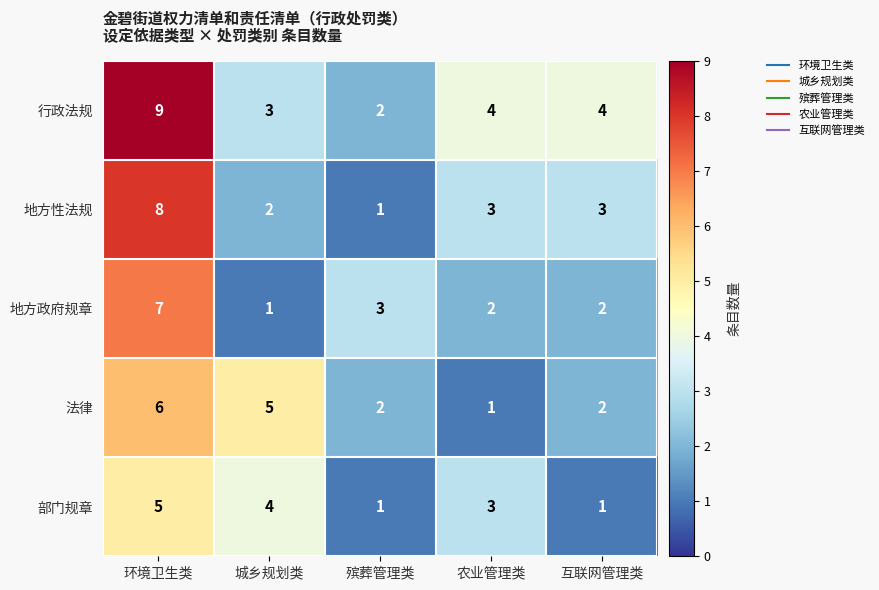

True or false: 法律 has a value of 3 at 殡葬管理类.

False